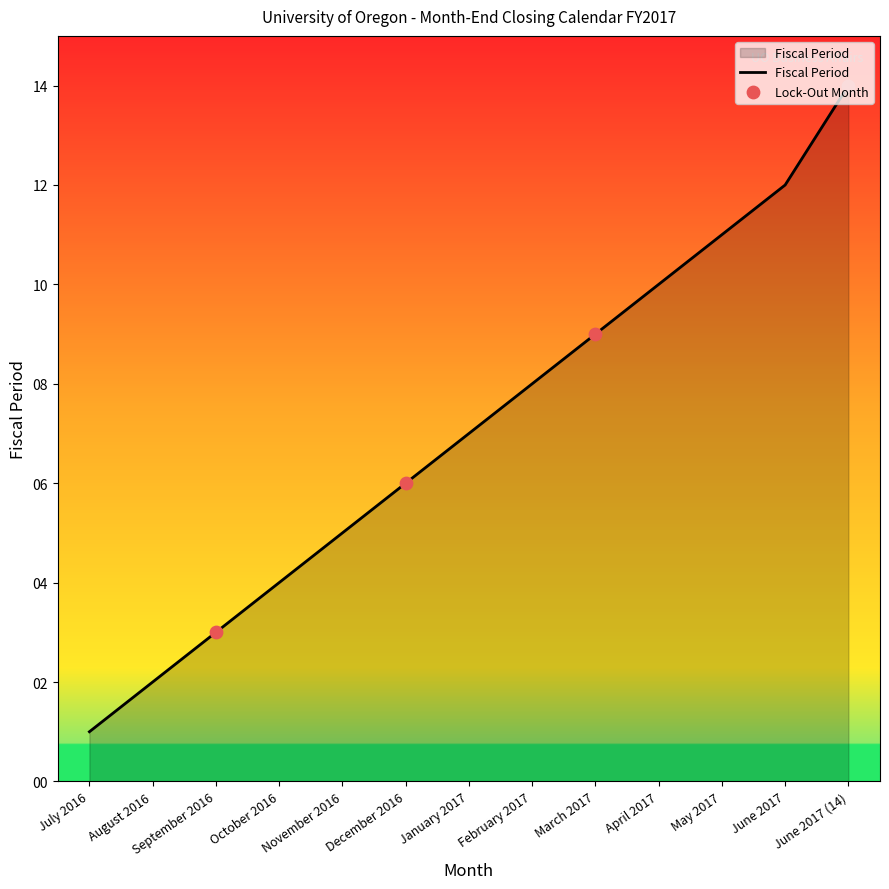

Between December 2016 and May 2017, which is larger?

May 2017